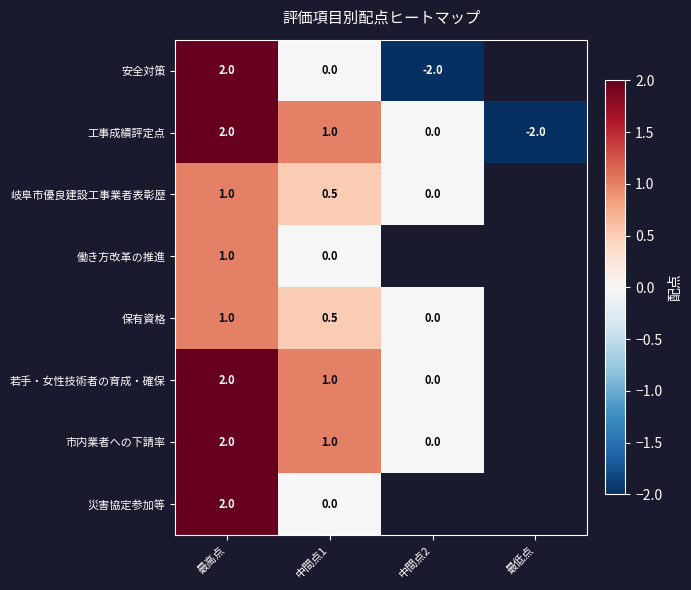

How many data points in 工事成績評定点 are less than 1?

2